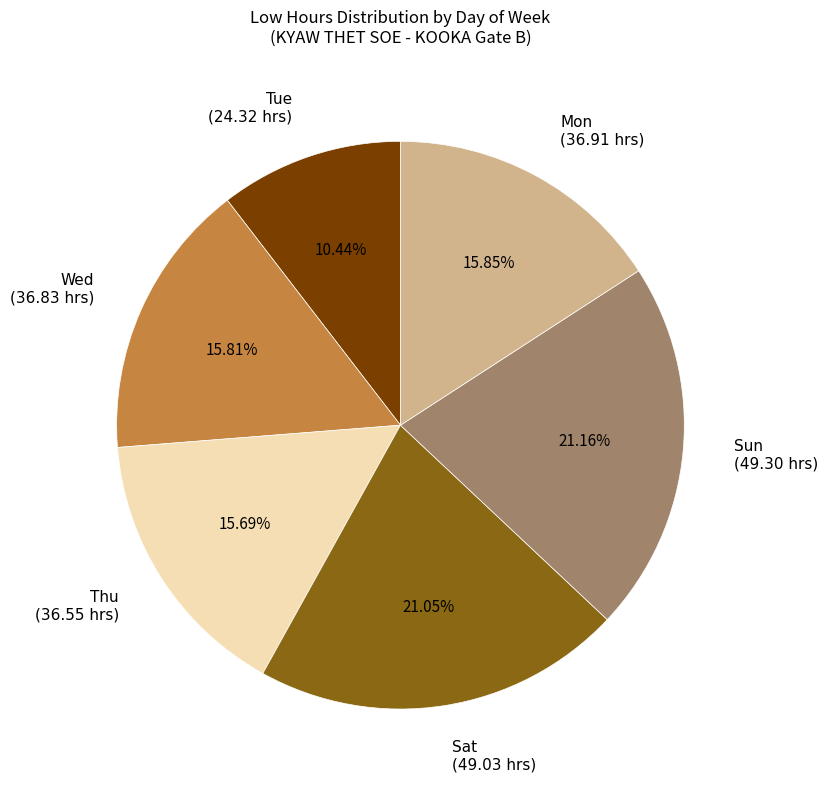

What is the smallest slice in the pie chart?

Tue (24.32 hrs)